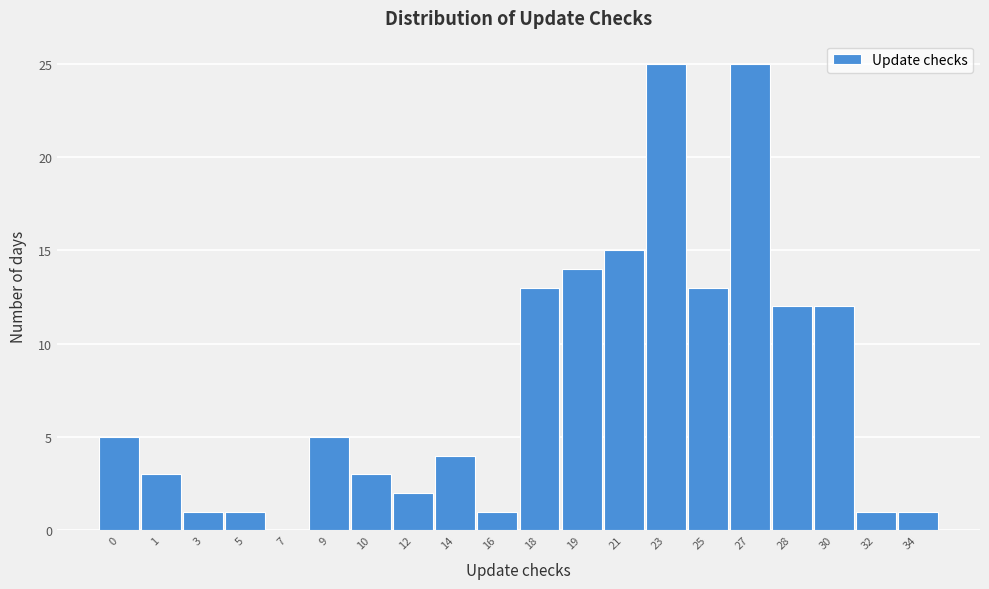

Reading left to right, extract all data points from this chart.

0=5	1=3	3=1	5=1	7=0	9=5	10=3	12=2	14=4	16=1	18=13	19=14	21=15	23=25	25=13	27=25	28=12	30=12	32=1	34=1